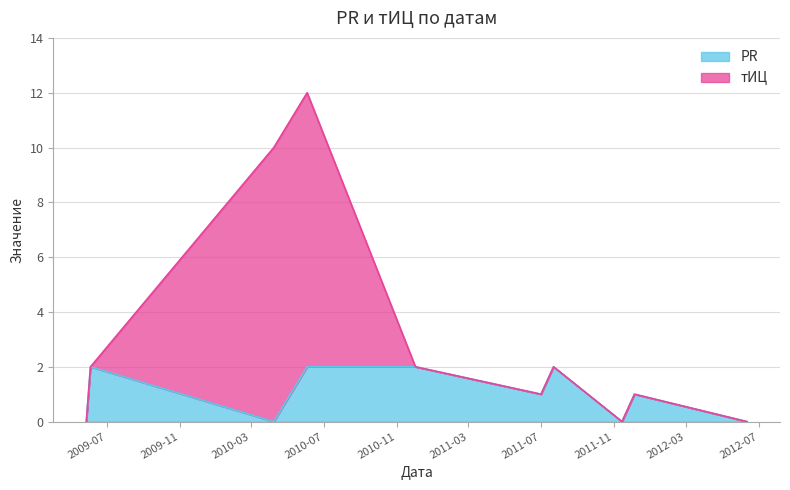

Between 2011-07-01 and 2012-06-11, which is larger?

2011-07-01